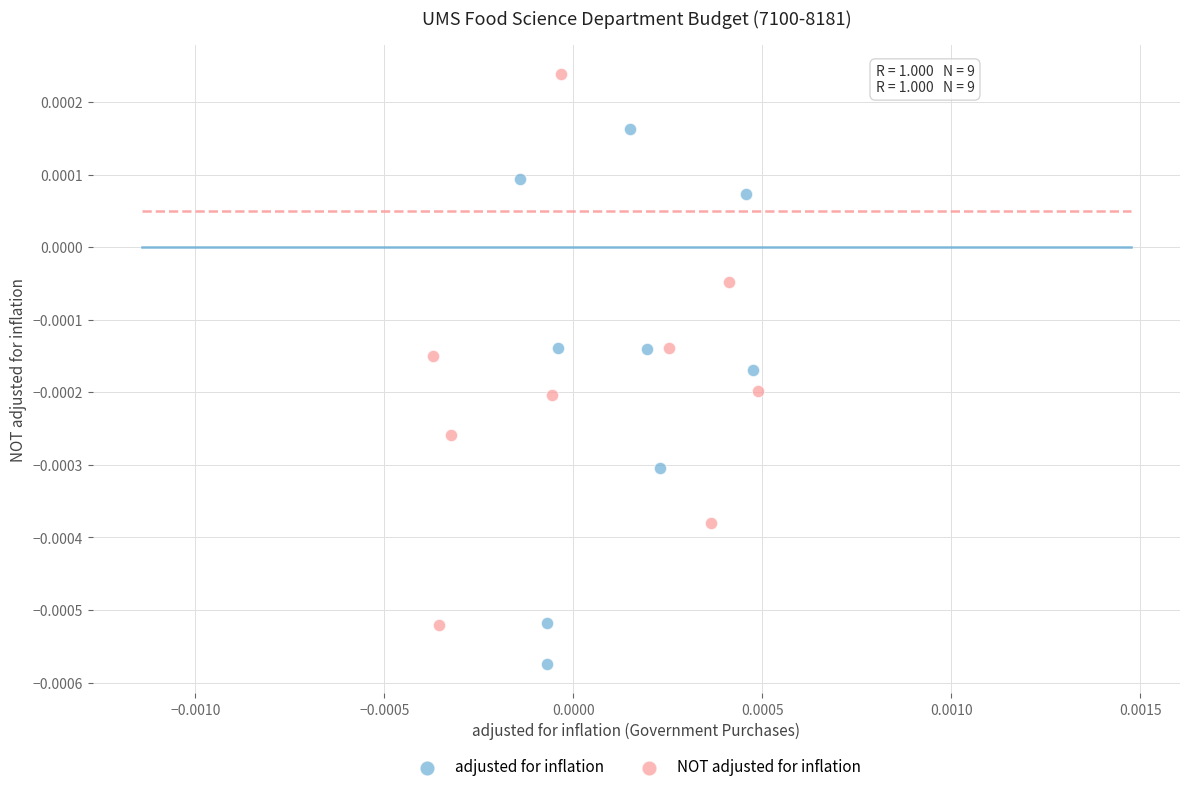

Which series reaches the maximum Y coordinate?

NOT adjusted for inflation